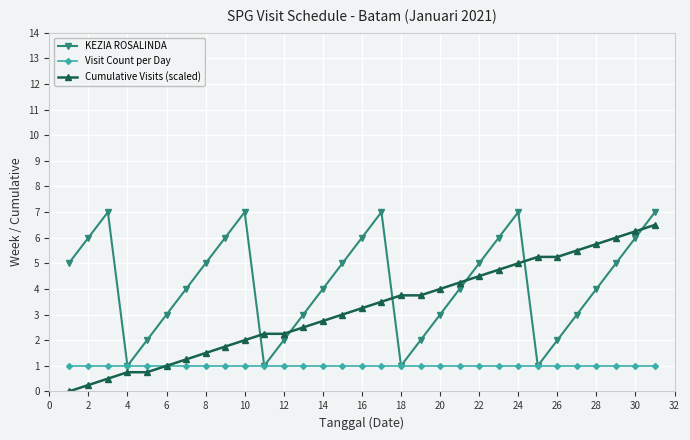

How many interior local valleys does the KEZIA ROSALINDA series have?

4